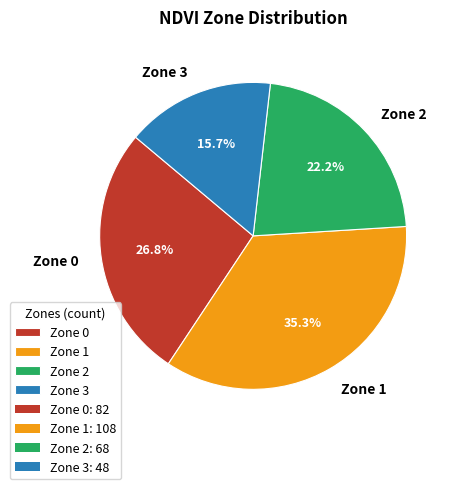

What percentage is the Zone 2 slice, to the nearest percent?

22%